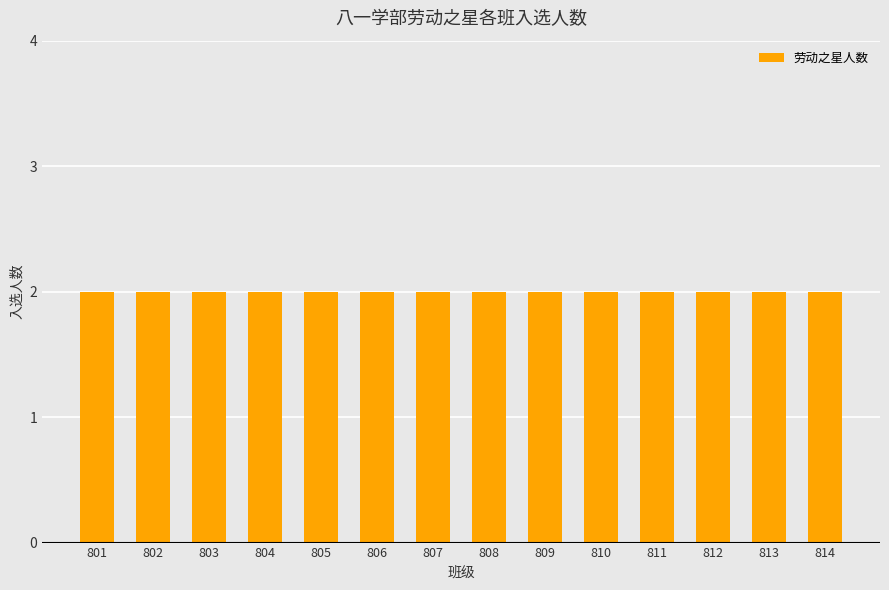

What is the greatest value displayed?

2